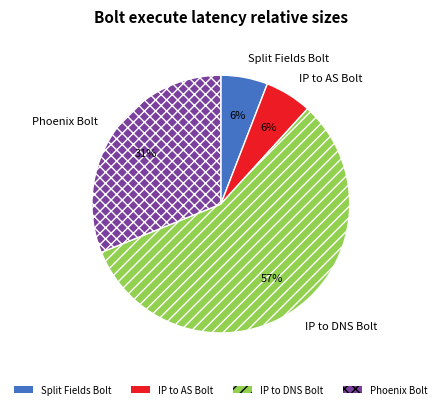

Does IP to DNS Bolt account for over 50% of the chart?

Yes